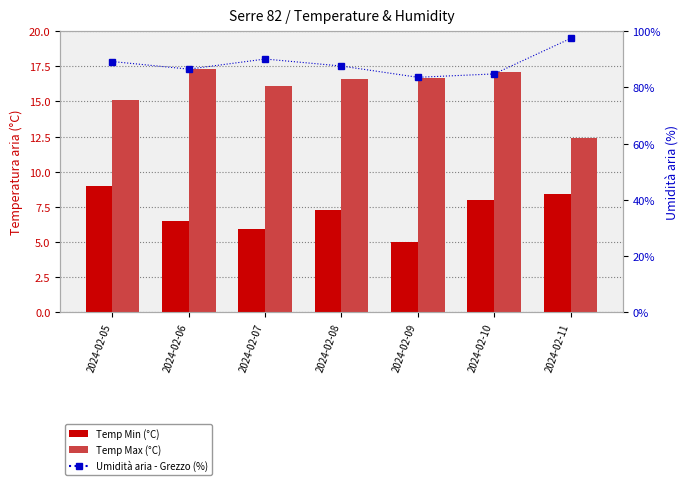

What is the spread (max minus min) of values at 2024-02-10?

76.8